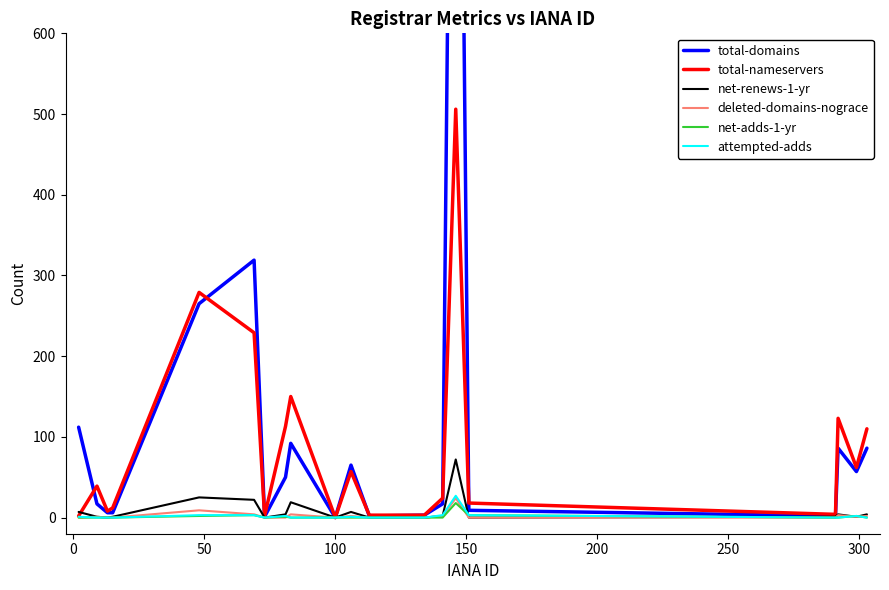

What is the maximum value for total-nameservers?

506